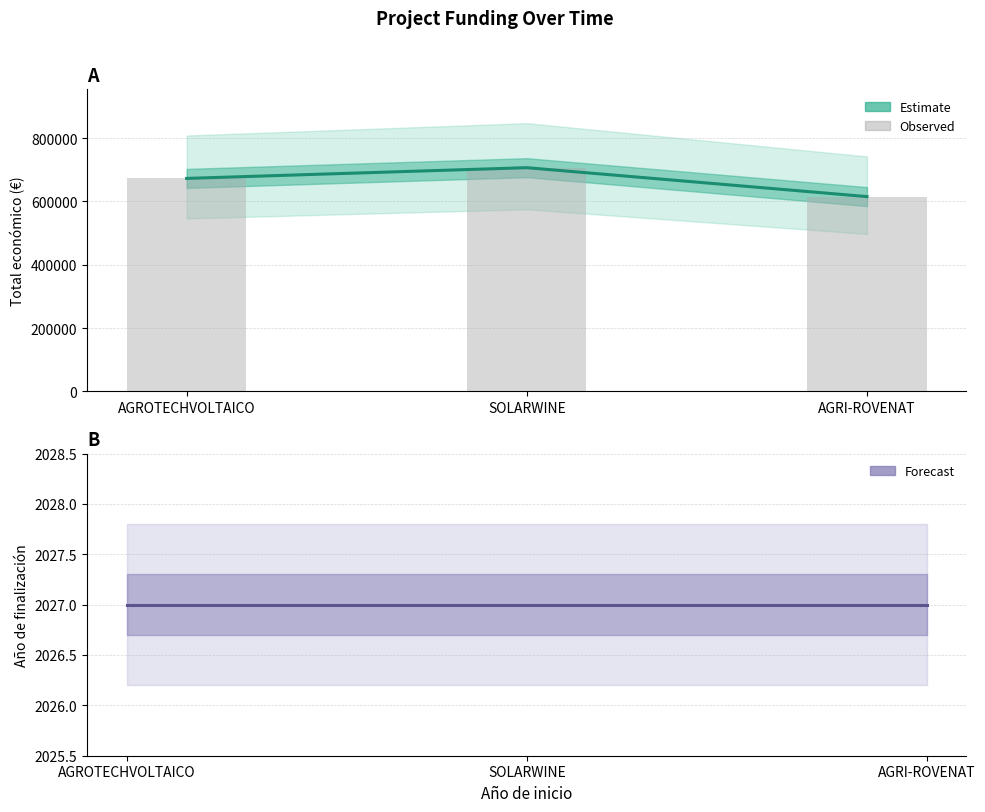

What is the label of the 2nd bar from the left?

SOLARWINE